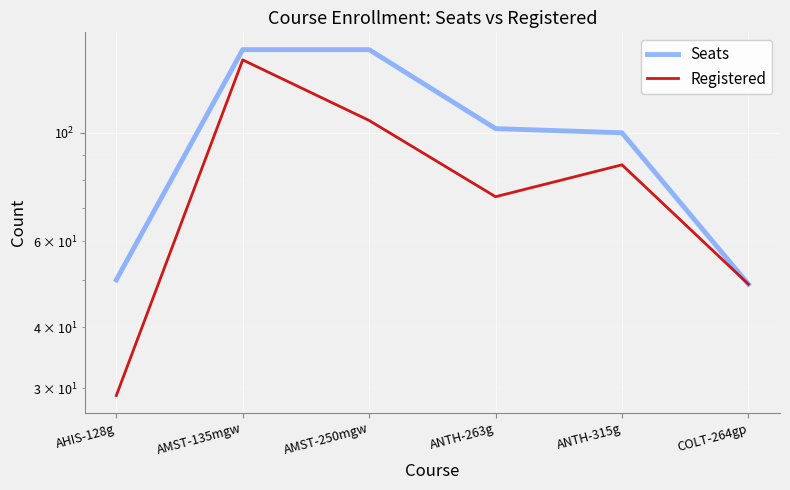

What is the difference between the second highest and minimum values in the Registered series?

77